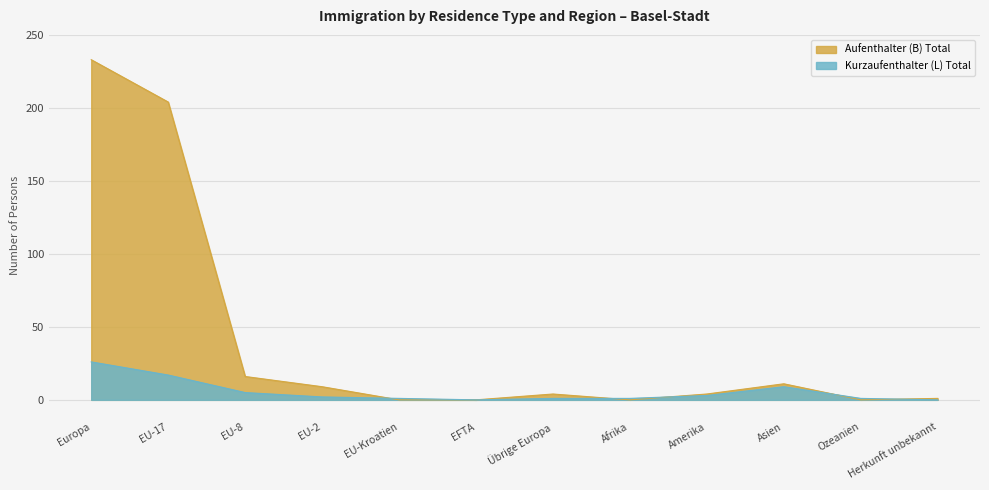

Which has a higher value, Amerika or EU-2?

EU-2